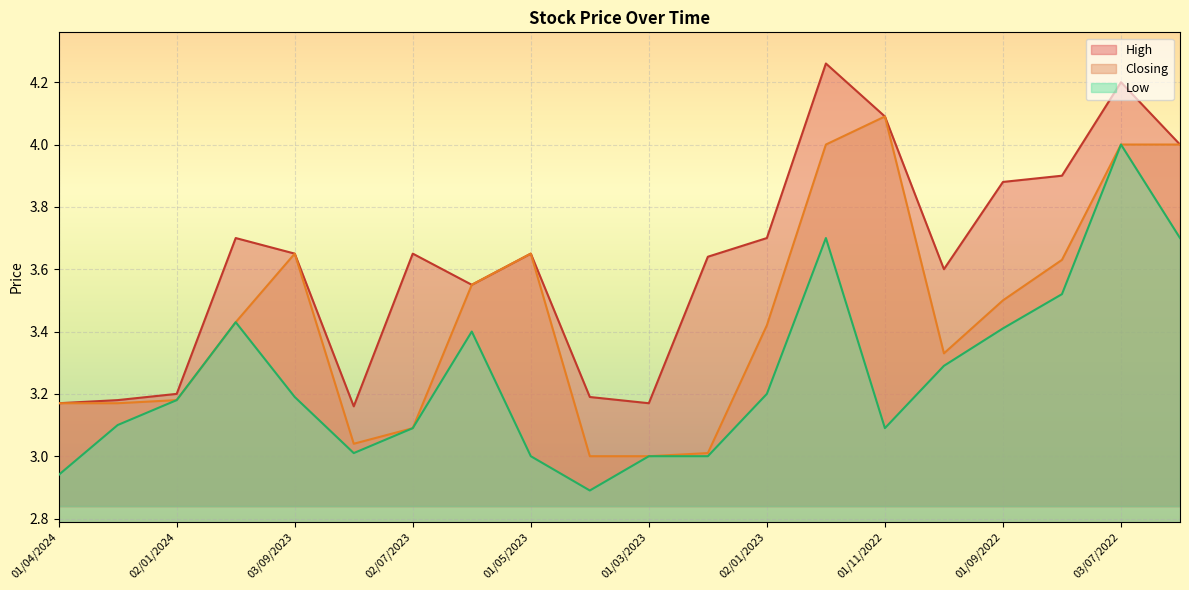

How many data points does each series have?

20